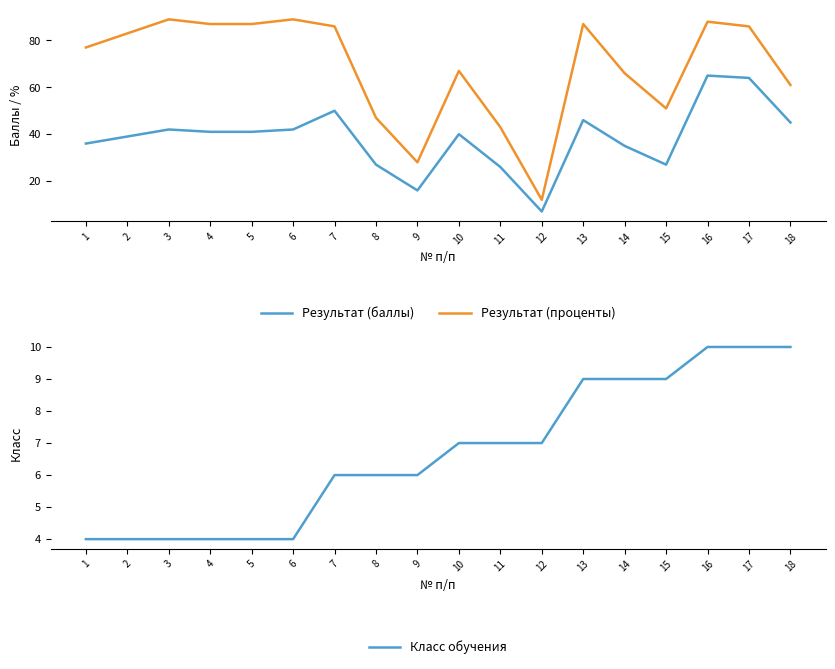

In Результат (проценты), how many points are higher than both neighbors (excluding endpoints)?

5